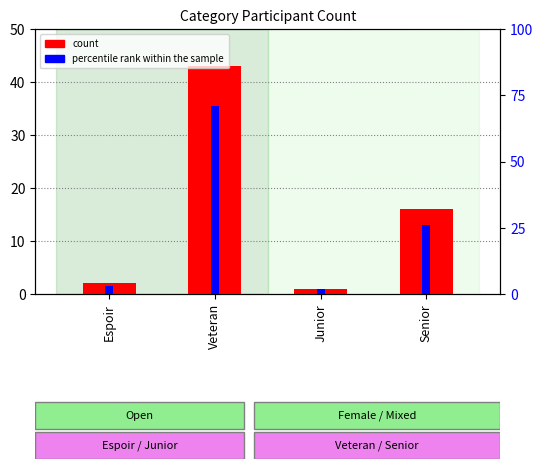

What is the average value of the percentile rank within the sample series?

26